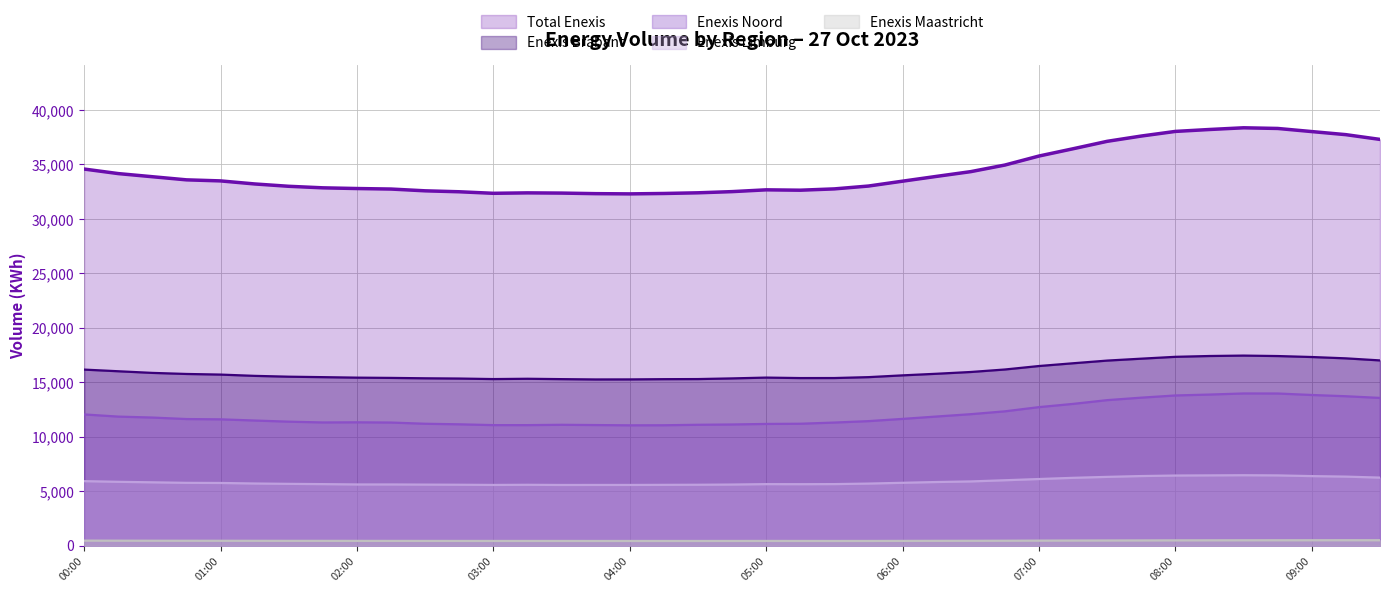

What are all the series names shown in the legend?

Total_Enexis (line), Enexis_Brabant (line), Enexis_Noord (line), Enexis_Limburg (line), Enexis_Maastricht (line)